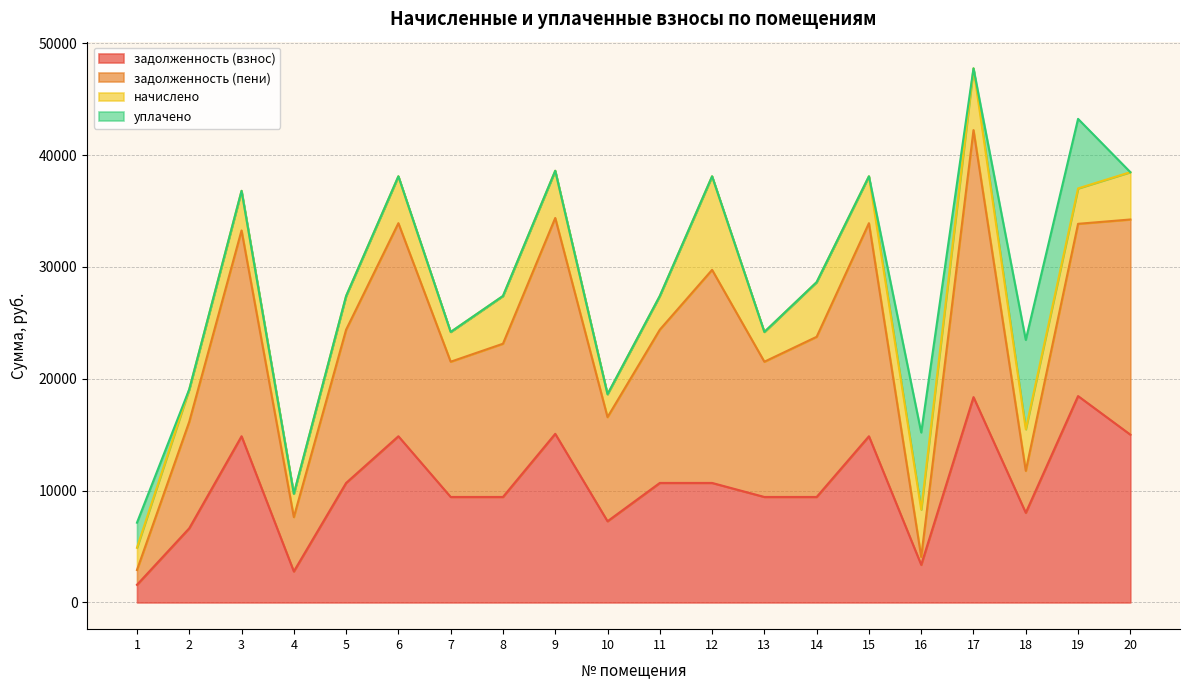

Which series changed the most between 6 and 7?

задолженность (пени)